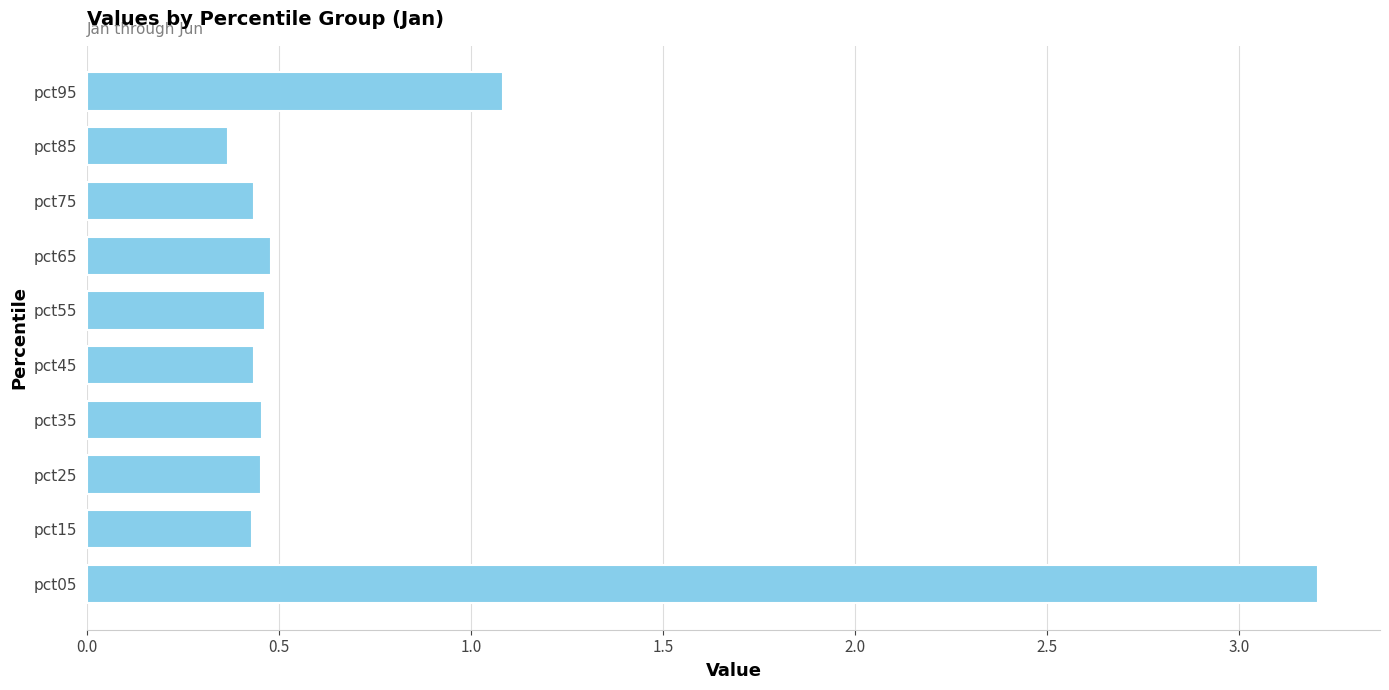

What is the change in value from pct65 to pct95?

+0.6